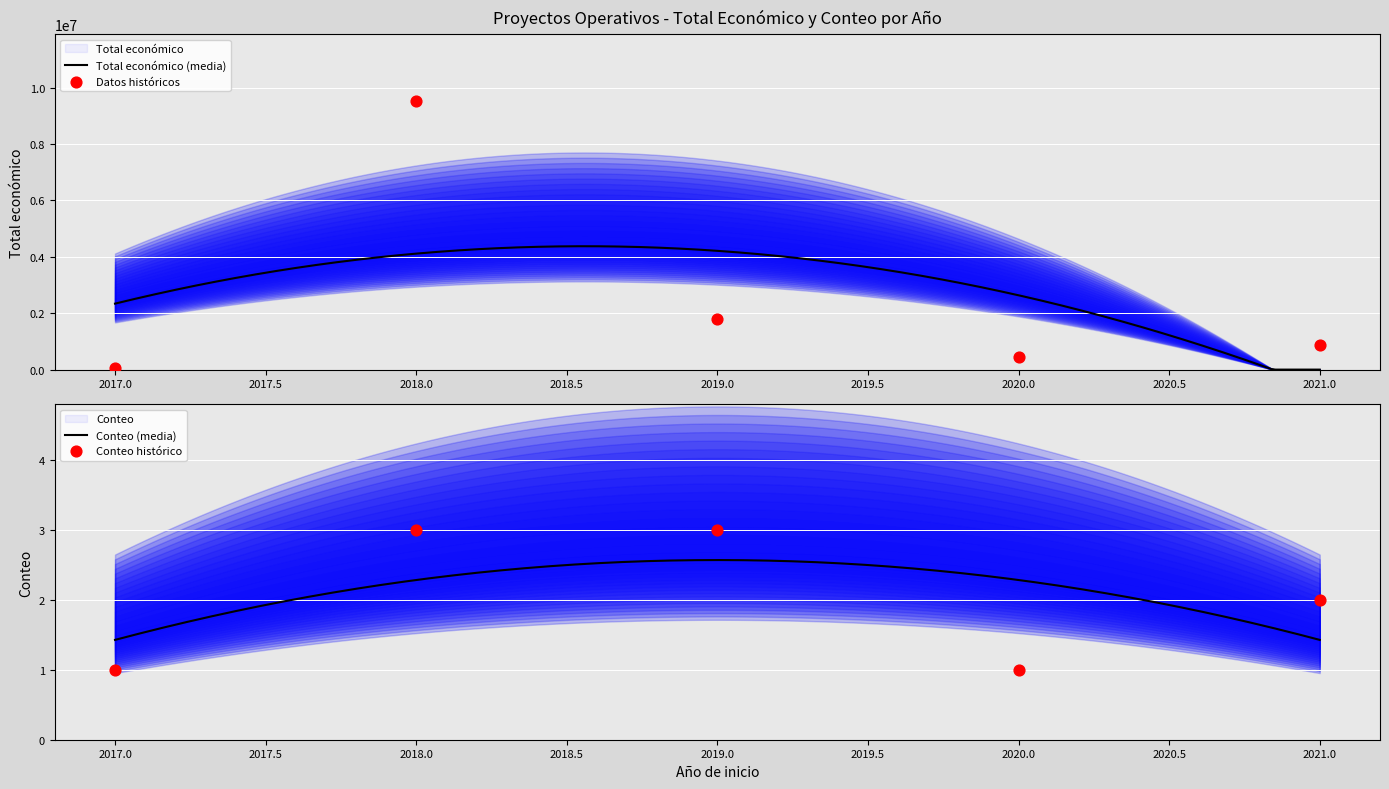

What is the lowest value of the Conteo (media) series?

1.4